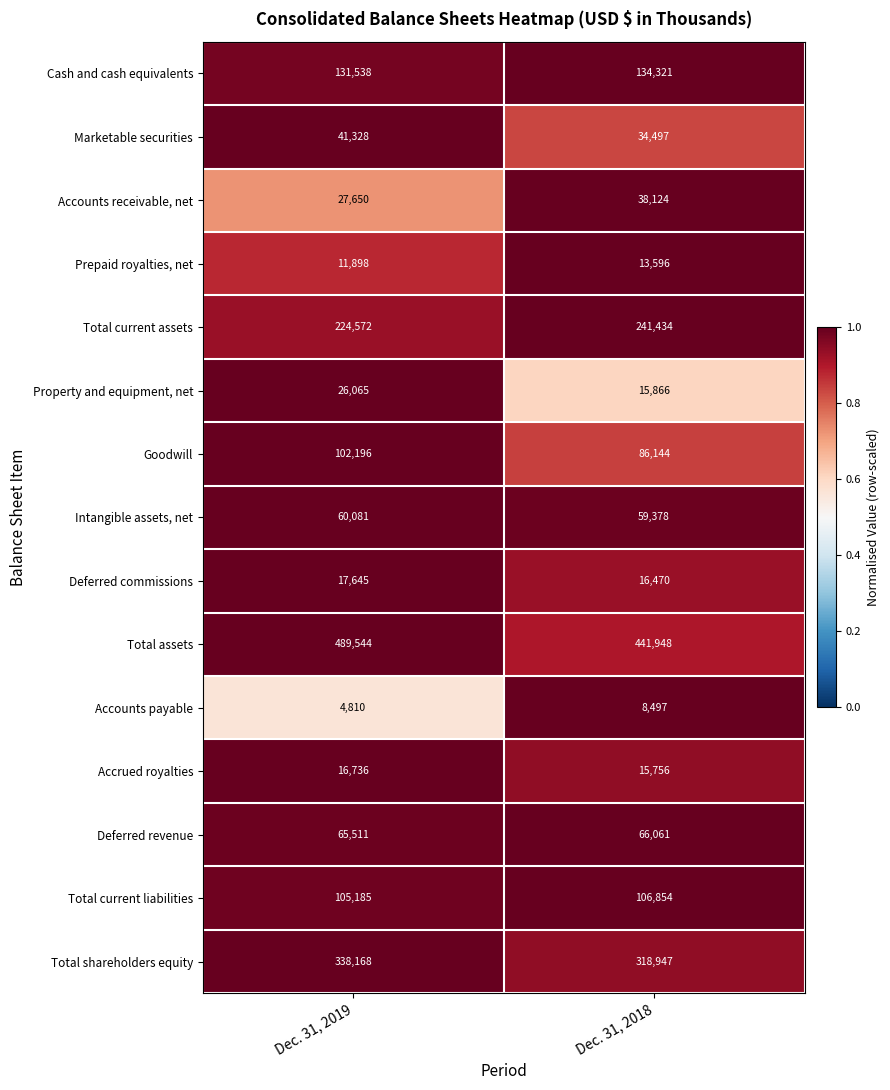

Which label corresponds to the smallest value in the chart?

Dec. 31, 2019